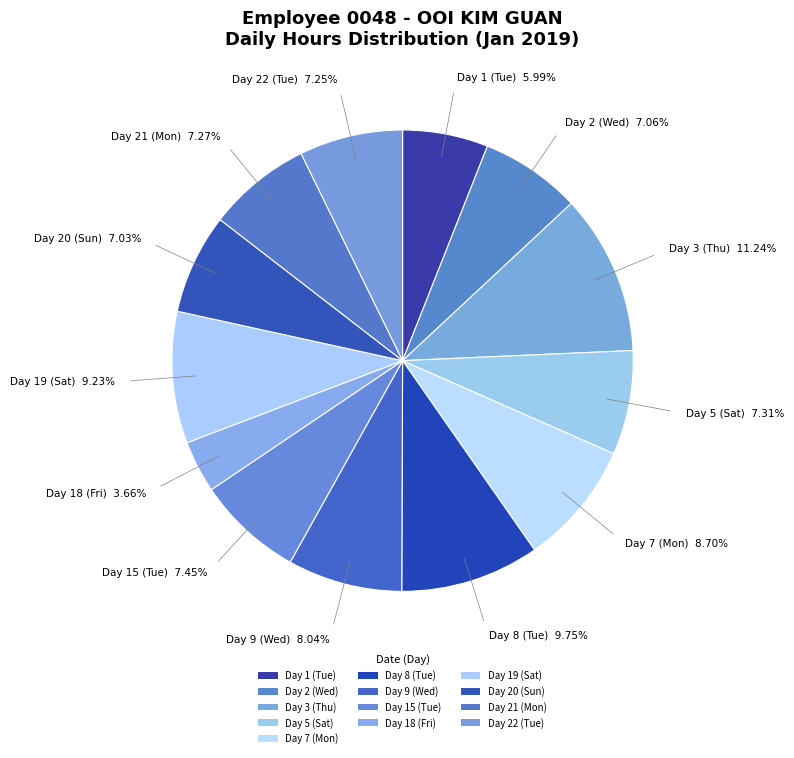

Count the number of slices in the pie.

13